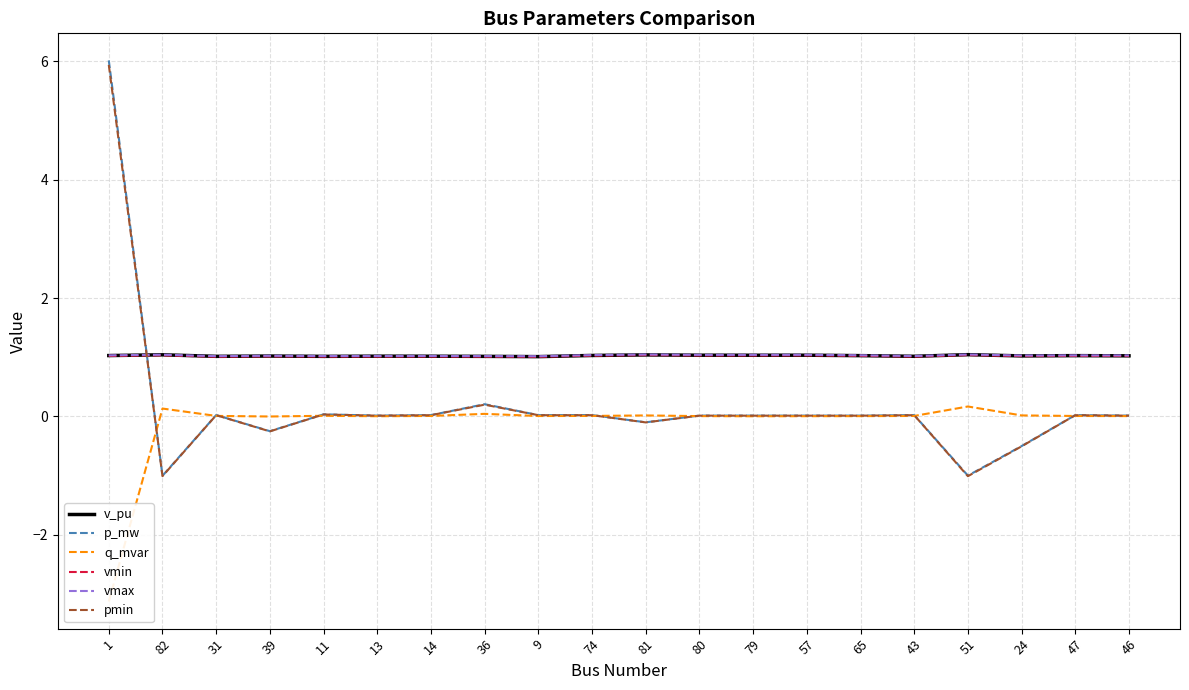

What is the maximum value shown in the chart?

6.0